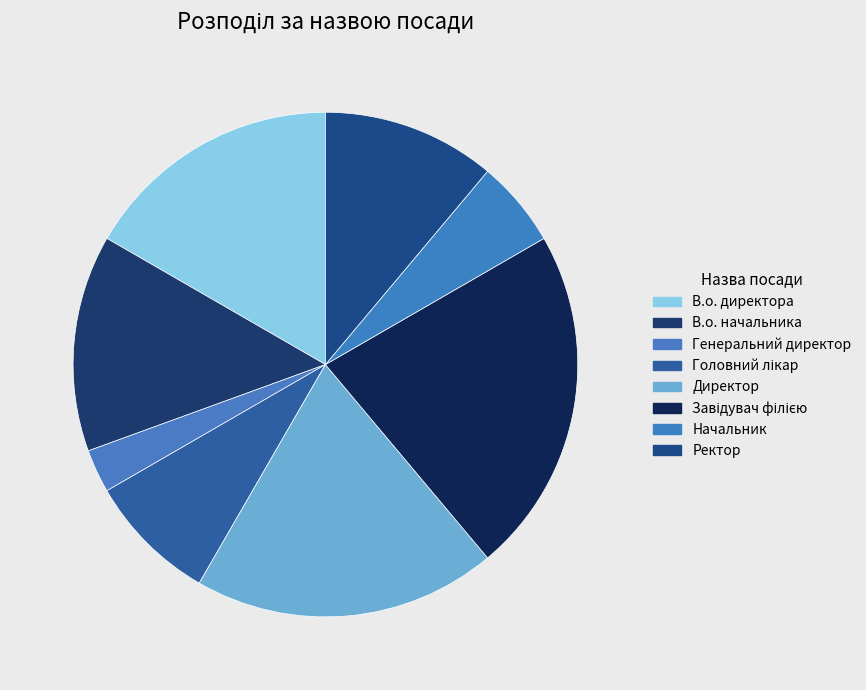

To the nearest percent, what percentage of the pie is Завідувач філією?

22%